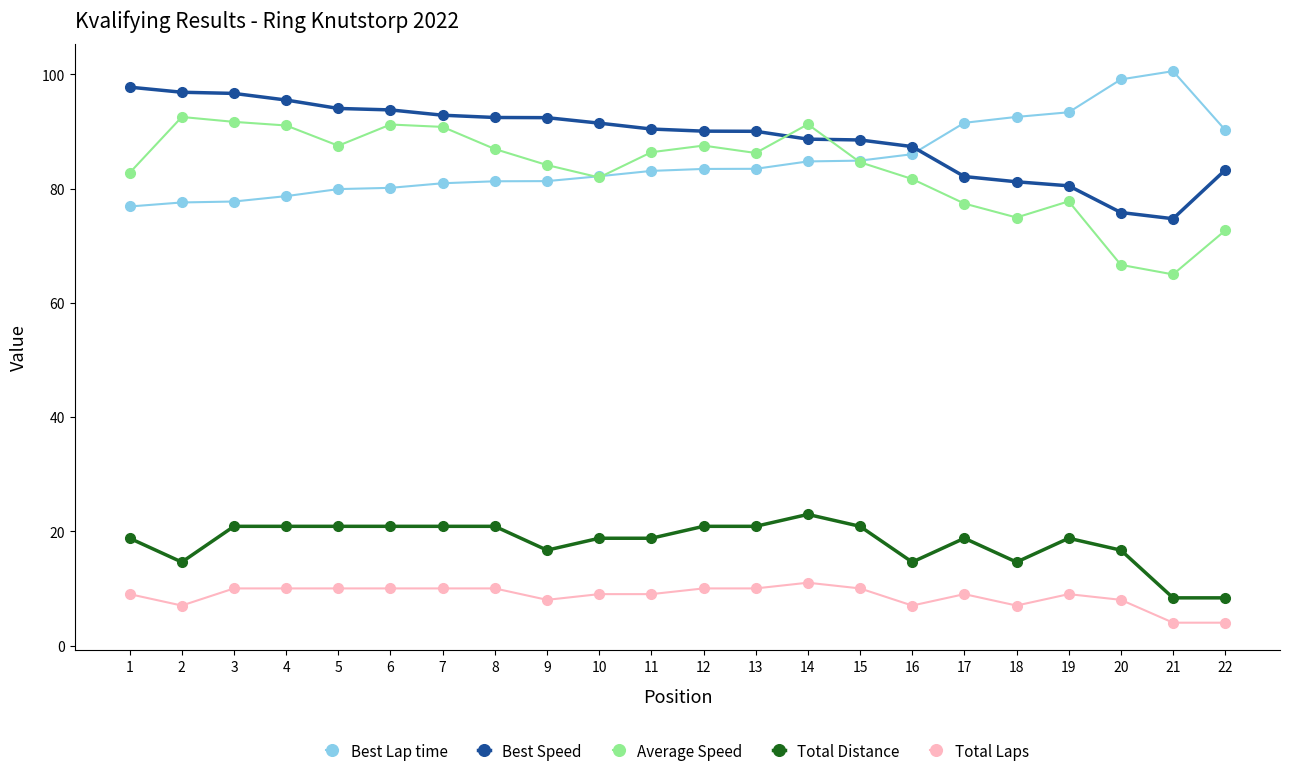

True or false: Total Distance has more than 0 points higher than both neighbors.

True